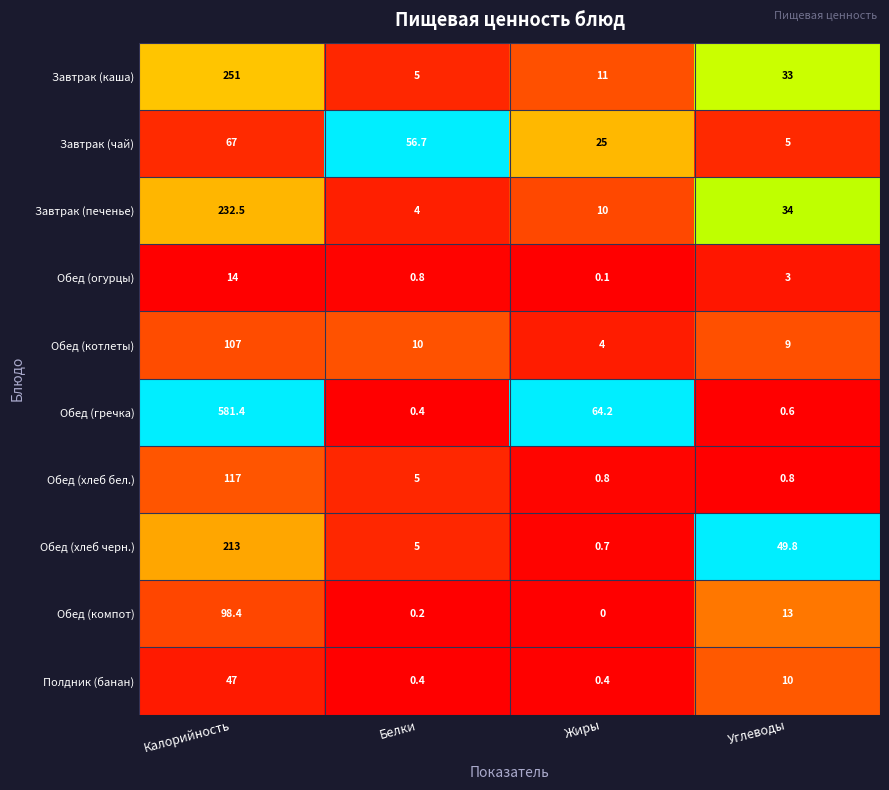

What is the greatest value displayed?

581.4